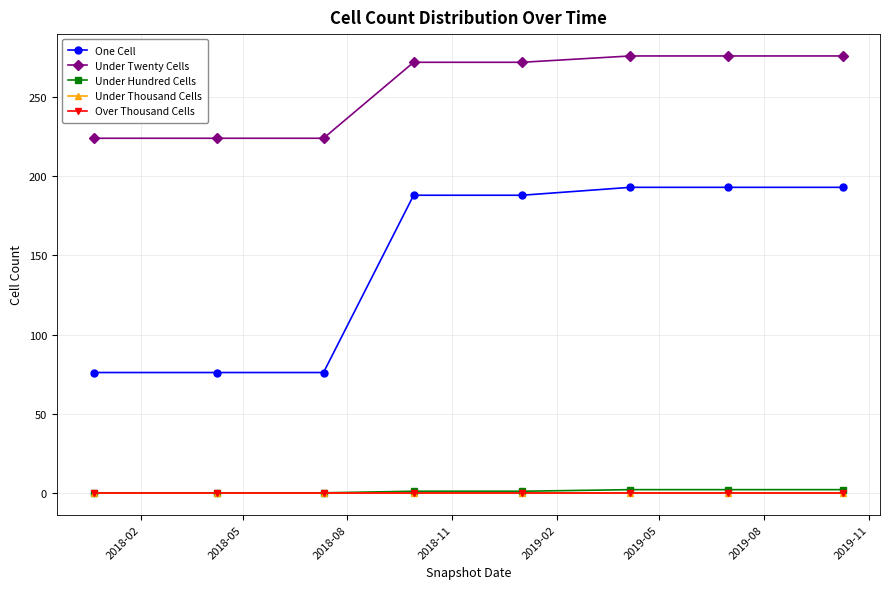

True or false: One Cell and Under Thousand Cells intersect in this chart.

False